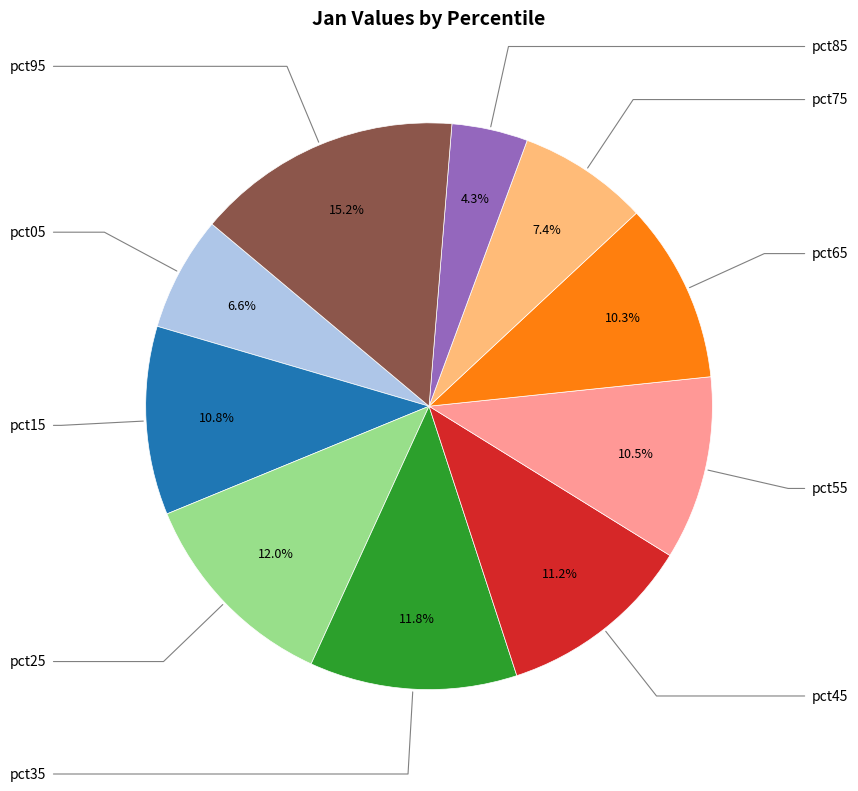

What is the largest slice in the pie chart?

pct95